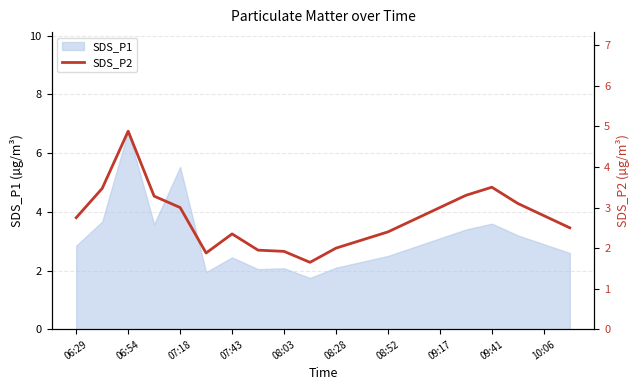

The value of SDS_P1 at 07:18 is 9.9. True or false?

False